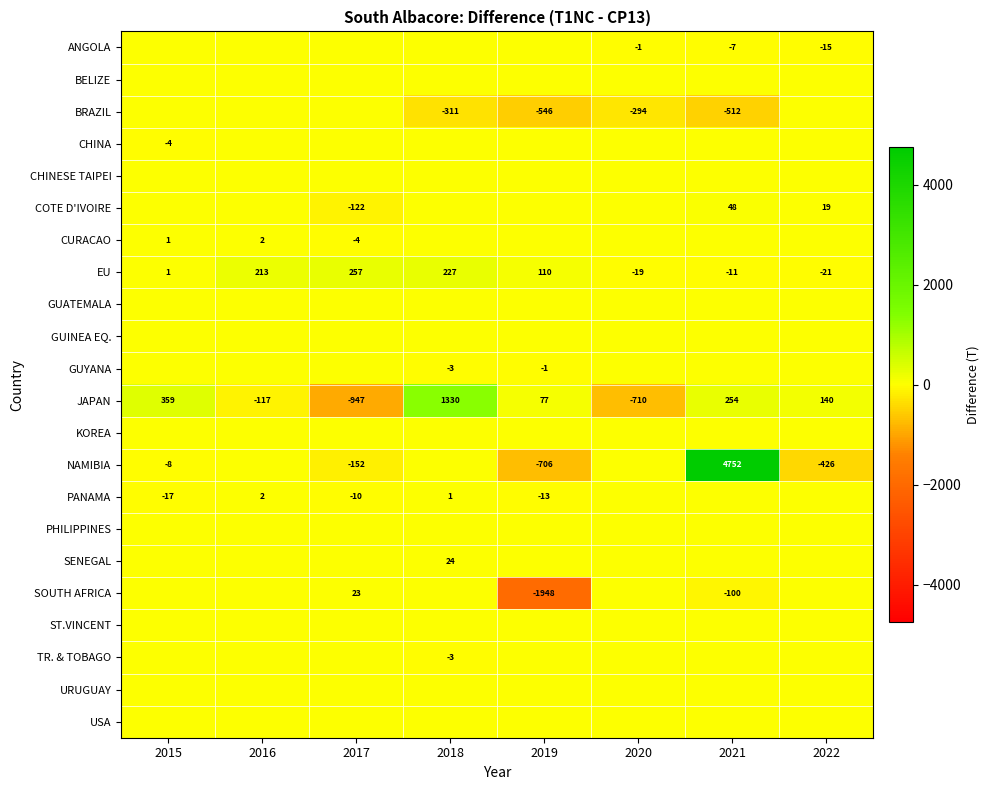

The value of JAPAN at 2021 is 254. True or false?

True